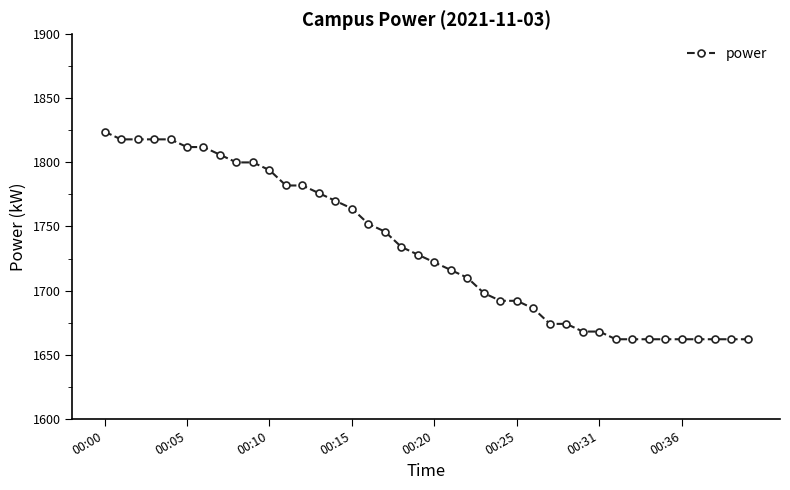

What is the value of the 3rd point from the left?

1818